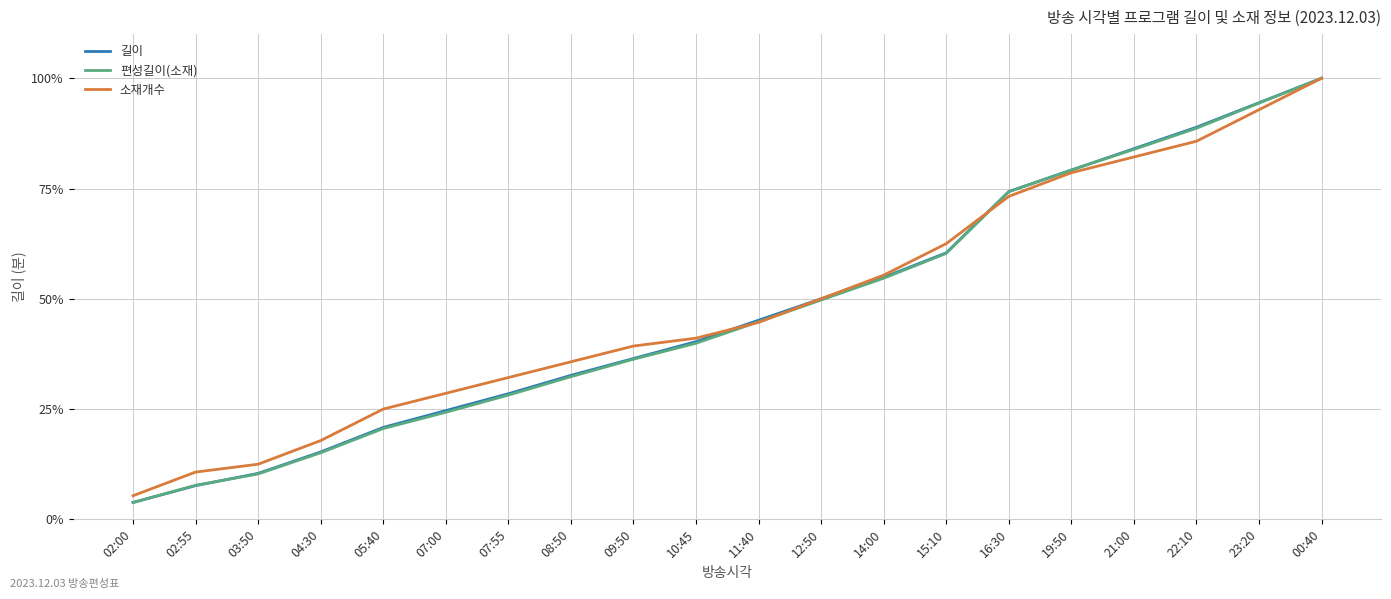

Which label corresponds to the largest value in the chart?

00:40